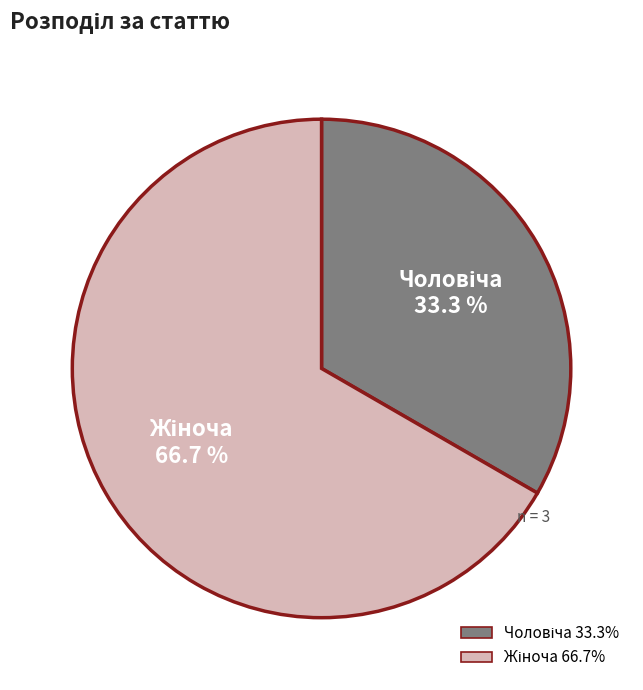

Is there a majority slice in this chart?

Yes